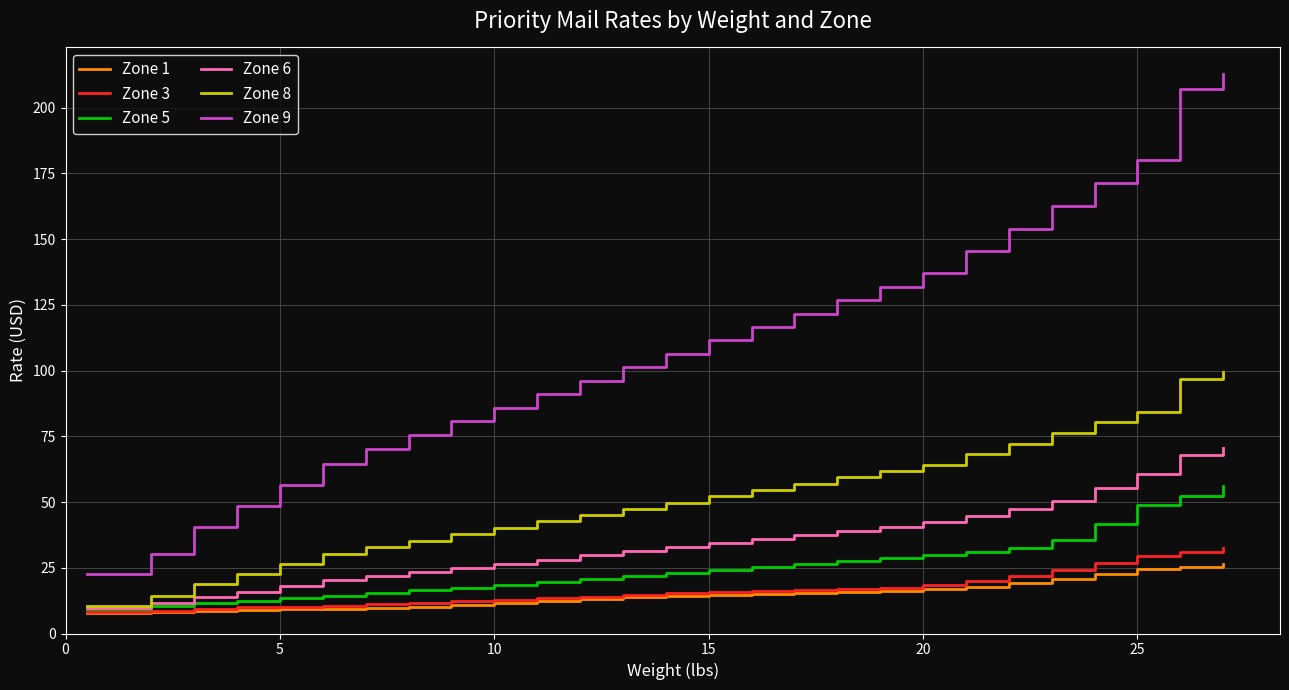

True or false: Zone 9 and Zone 3 intersect in this chart.

False